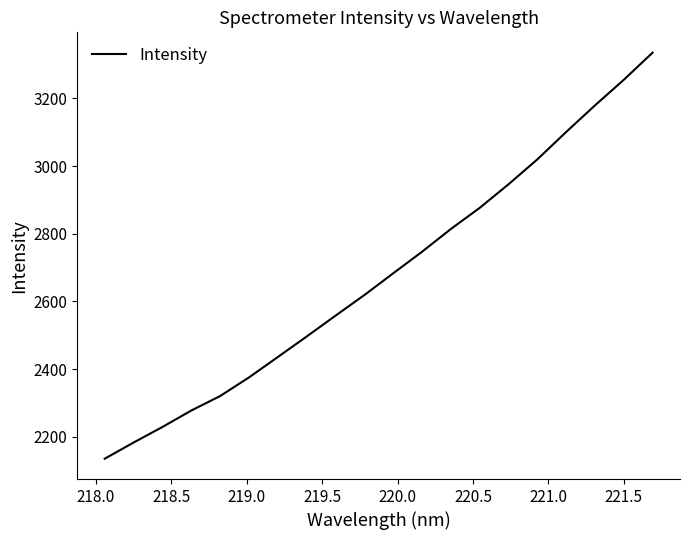

What is the difference between the maximum and minimum values?

1200.7